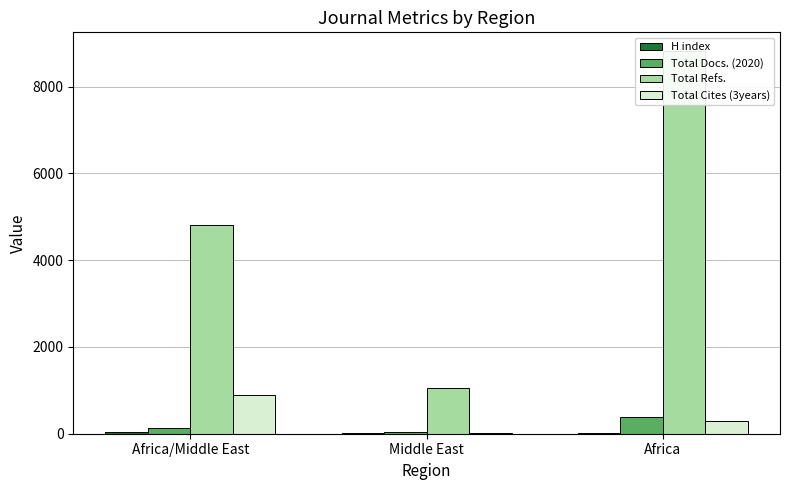

Which category has the highest value across all series?

Africa